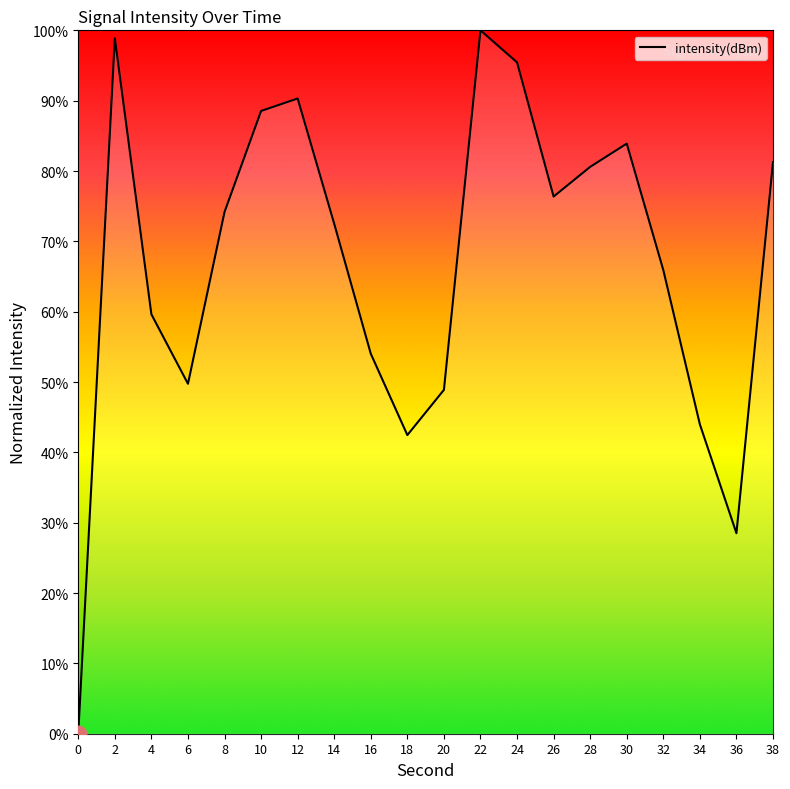

What is the maximum value shown in the chart?

100.0